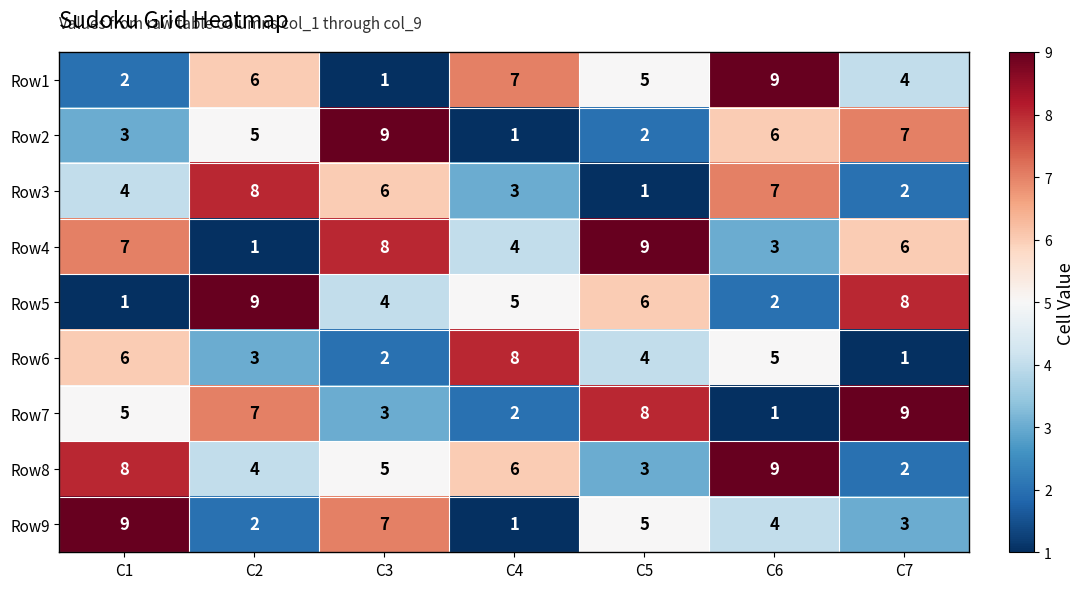

At C3, list the series in order from smallest to largest.

Row1, Row6, Row7, Row5, Row8, Row3, Row9, Row4, Row2